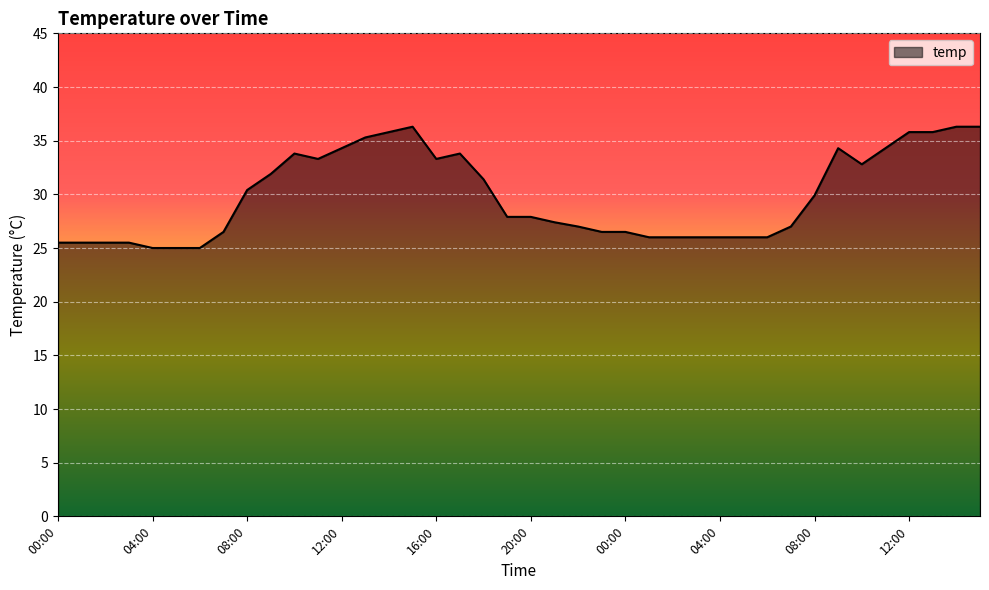

What is the greatest value displayed?

36.3